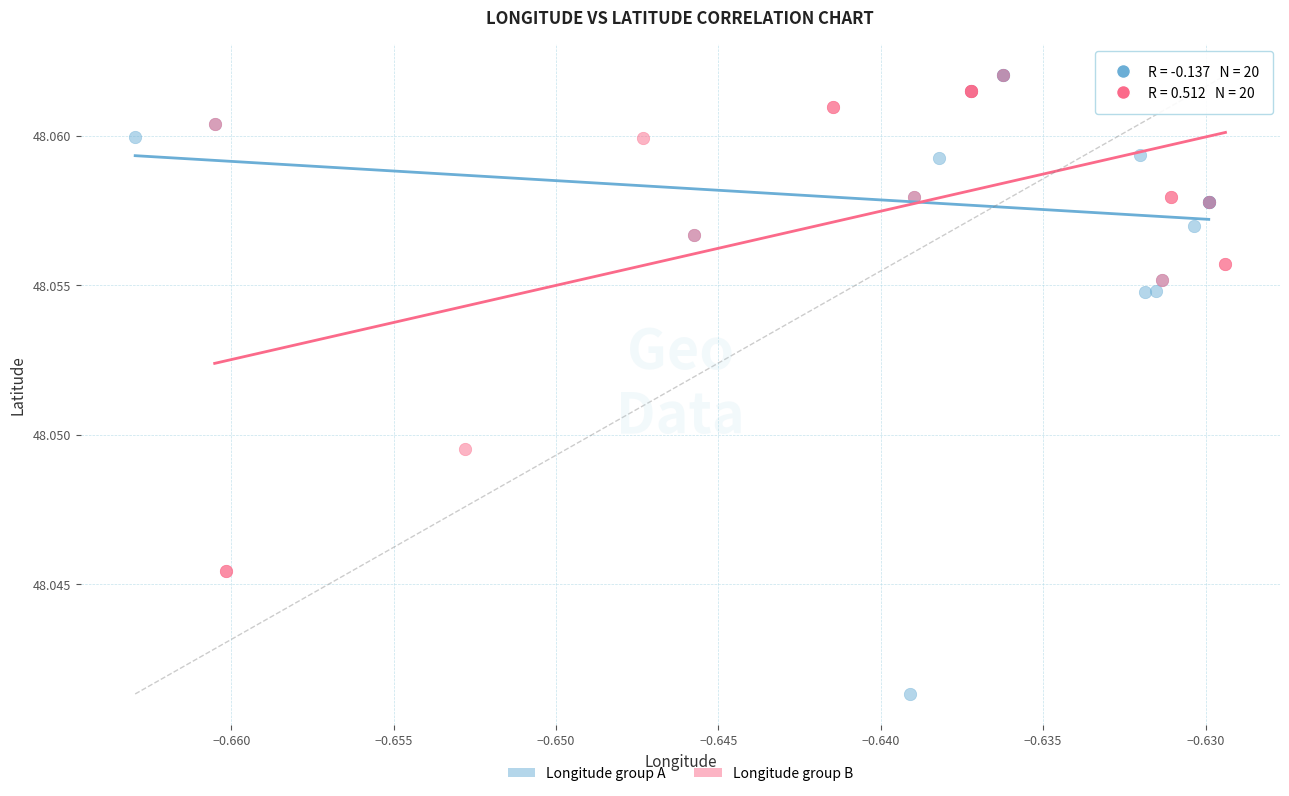

Which series reaches the minimum Y coordinate?

Longitude group A